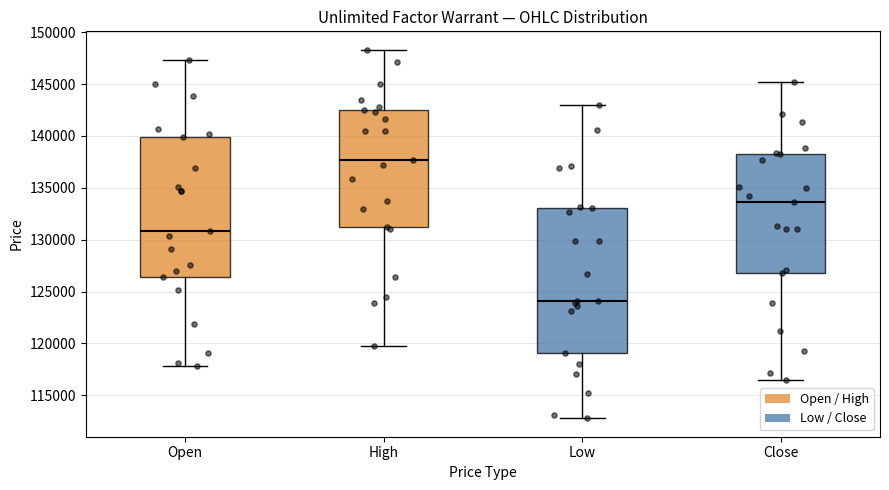

Which box has the lowest median line?

Low